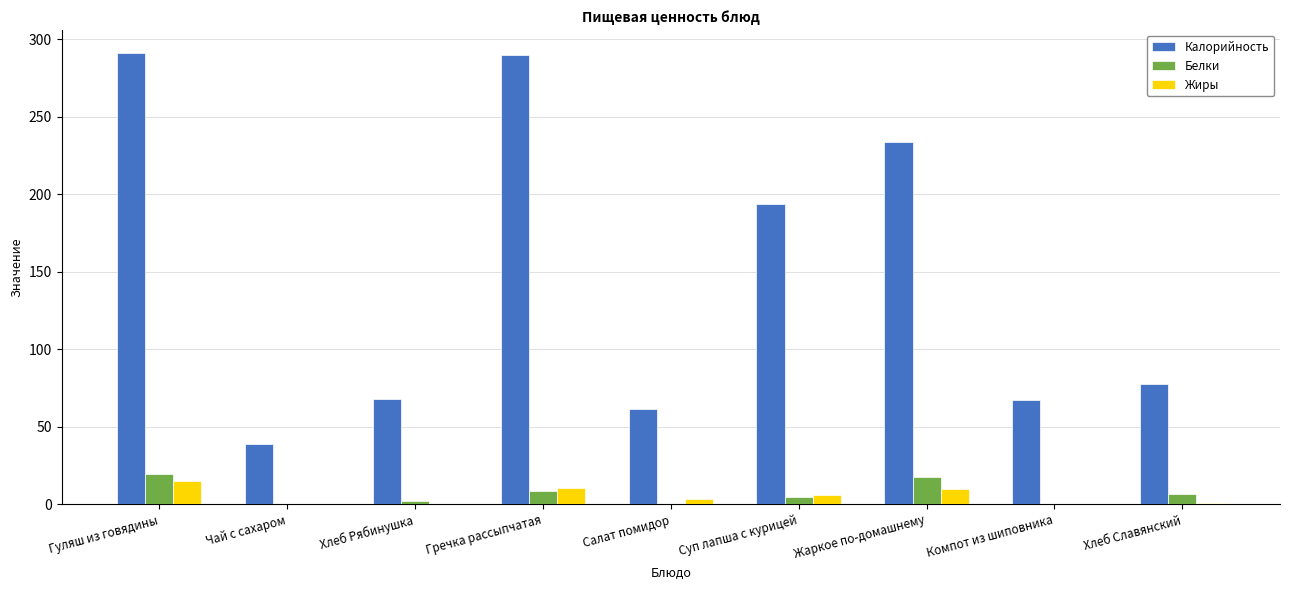

Which series changed the most between Суп лапша с курицей and Хлеб Славянский?

Калорийность